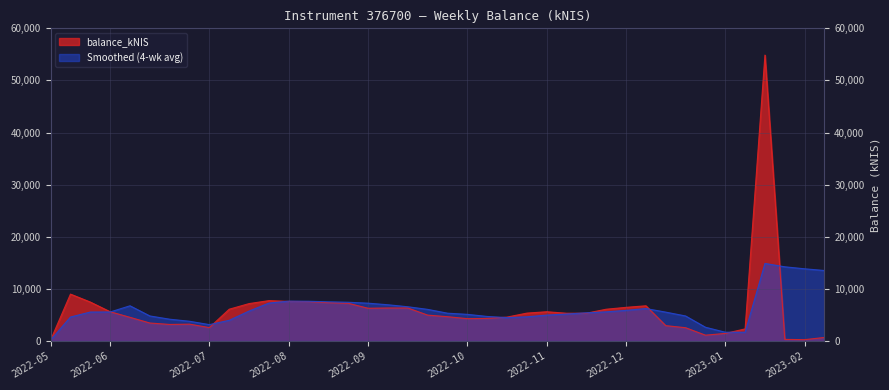

What is the difference between the highest and lowest values at 2023-02-09?

12843.7